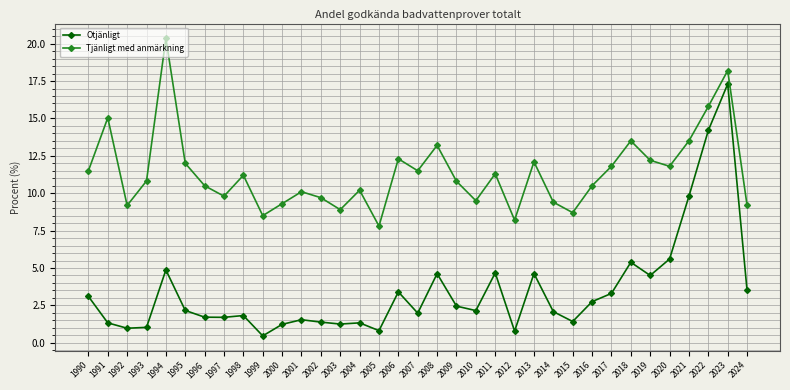

What value does the Otjänligt series have at 2020?

5.6